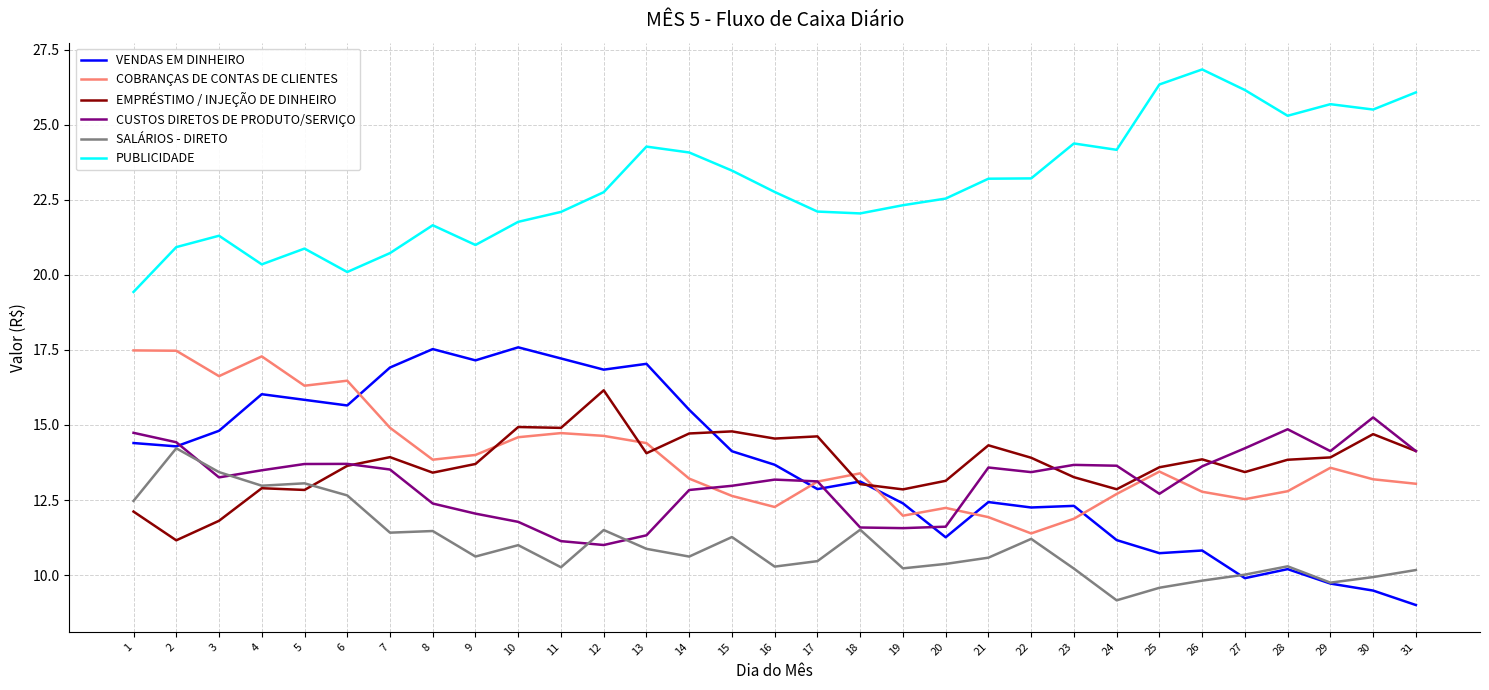

What is the approximate value of EMPRÉSTIMO / INJEÇÃO DE DINHEIRO at 25?

13.6